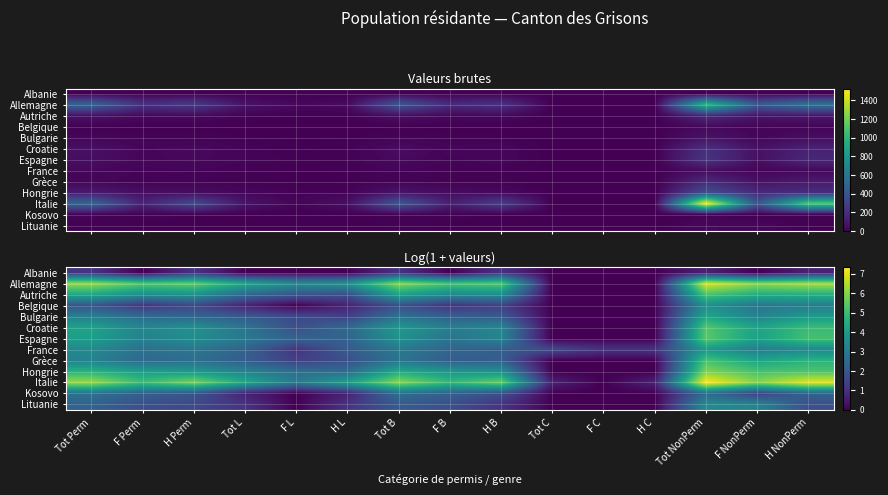

Which series has the largest total across all categories?

Italie